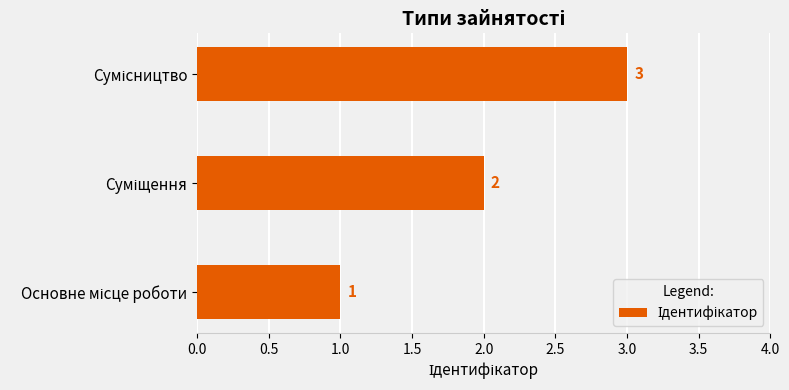

How many values are between 1 and 3?

3